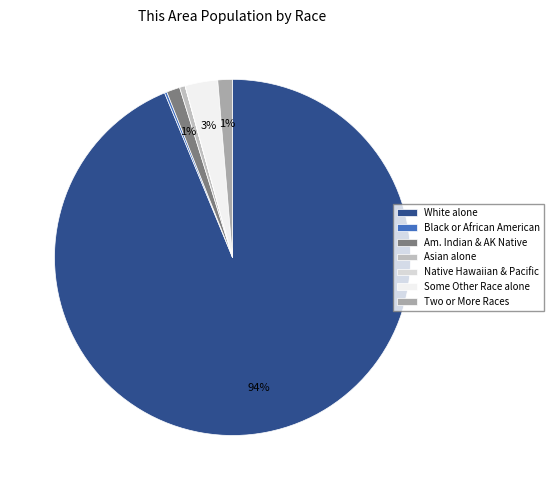

Which slice is the smallest?

Native Hawaiian and Other Pacific